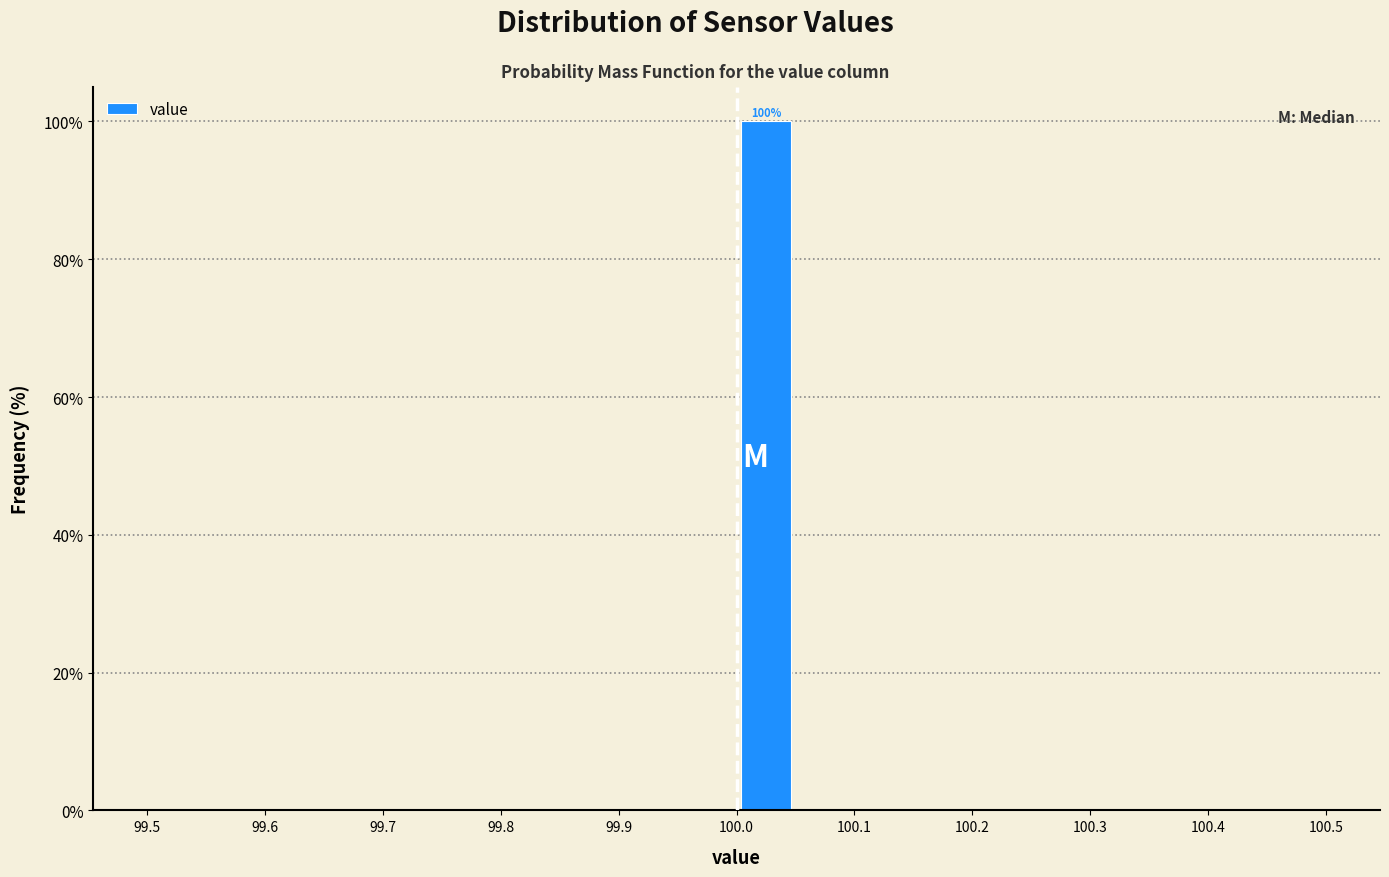

Which range on the x-axis has the tallest bar?

100.00 to 100.05